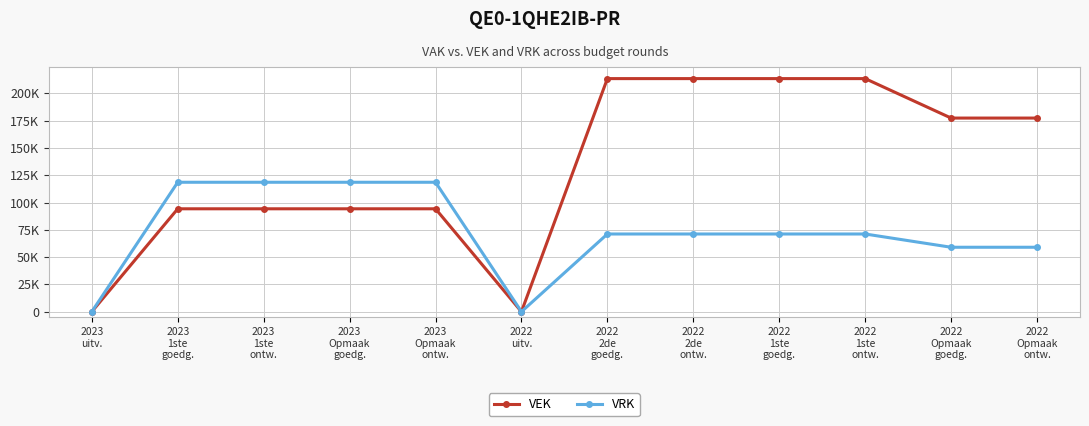

What is the average value of the VRK series?

73074